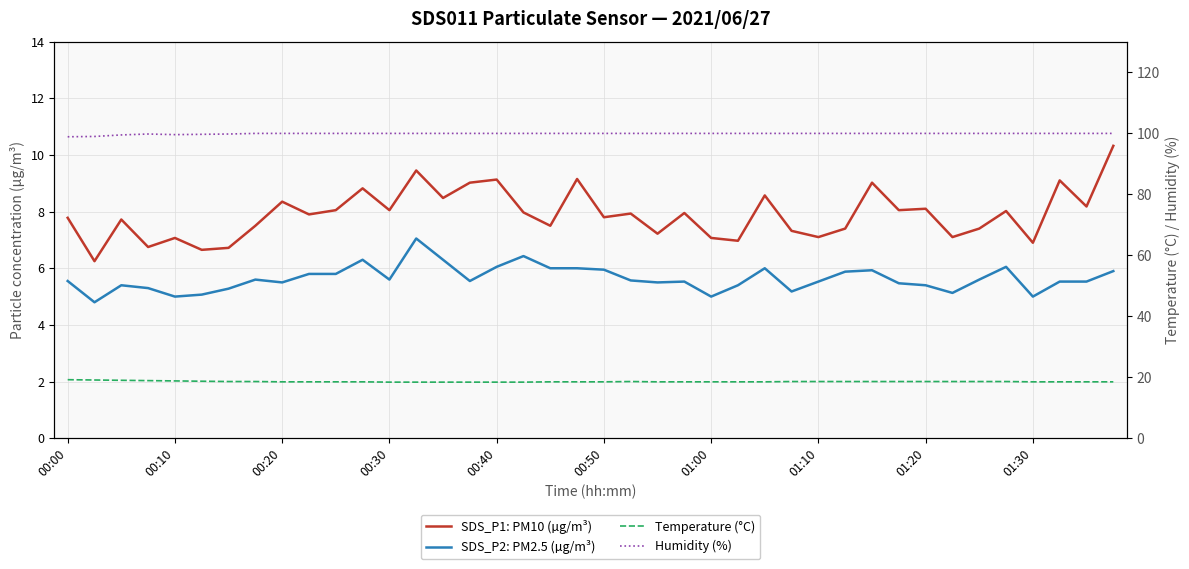

True or false: SDS_P2: PM2.5 (µg/m³) and Humidity (%) intersect in this chart.

False